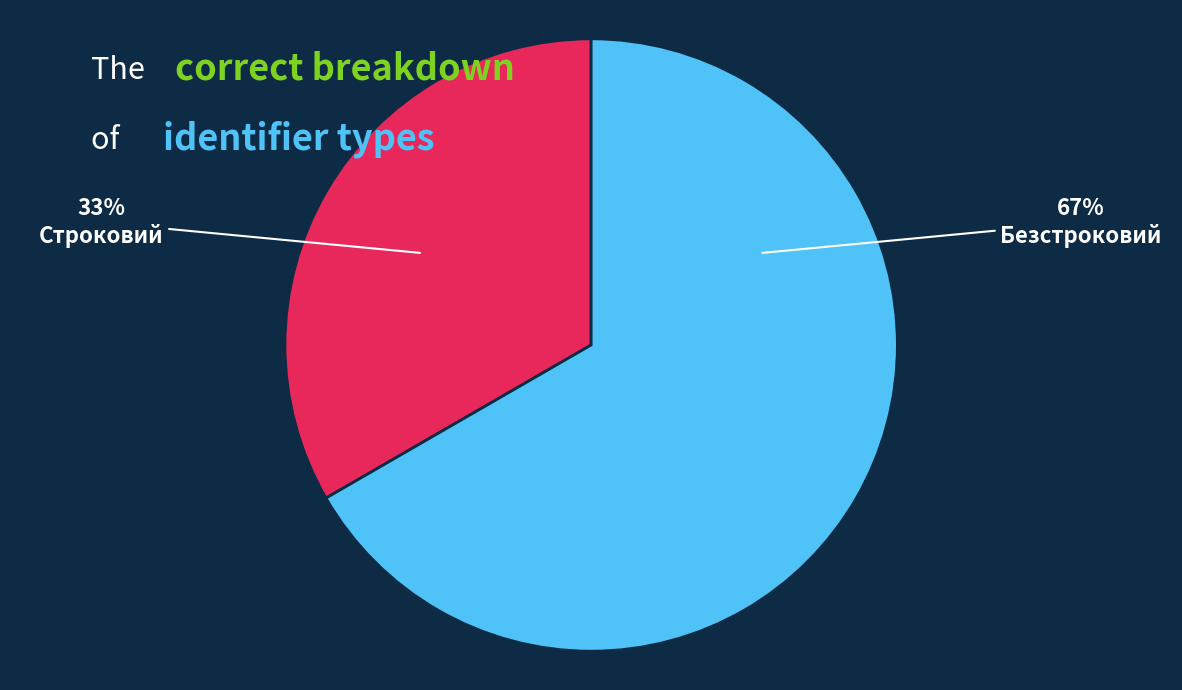

Is there any slice that represents more than half of the pie?

Yes